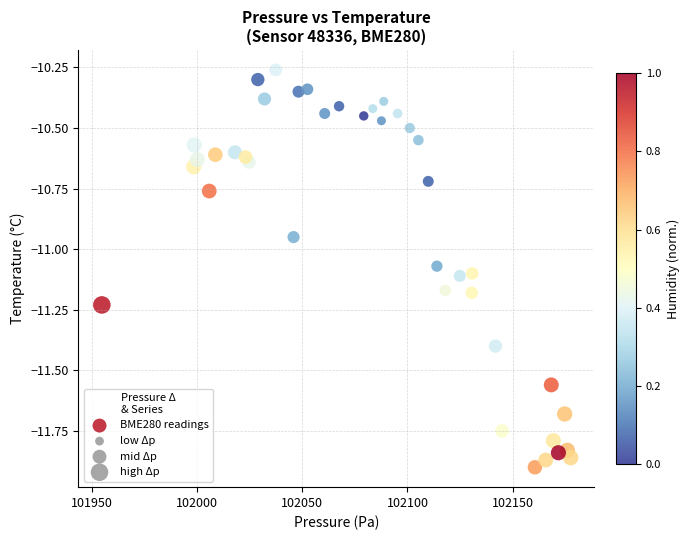

What is the range of X values (max minus min)?

223.1